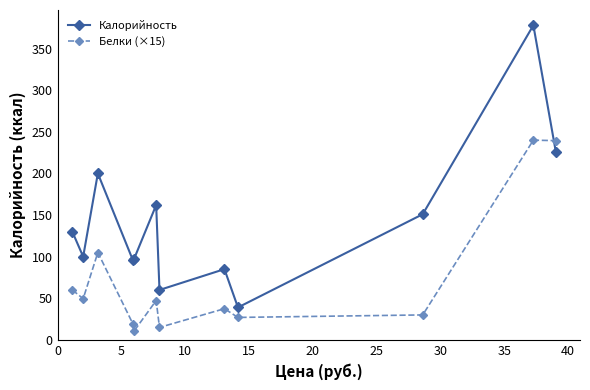

True or false: Белки (×15) and Калорийность intersect in this chart.

True